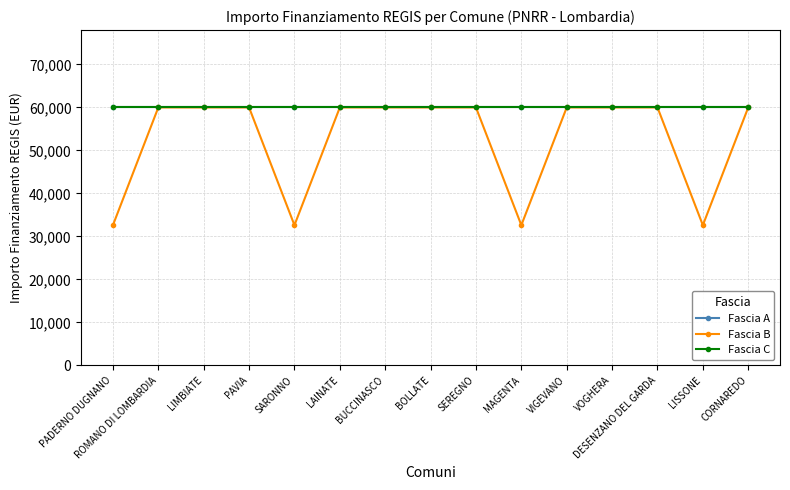

Reading left to right, list all the values displayed in this chart.

Fascia A: 59966	59966	59966	59966	59966	59966	59966	59966	59966	59966	59966	59966	59966	59966	59966
Fascia B: 32589	59966	59966	59966	32589	59966	59966	59966	59966	32589	59966	59966	59966	32589	59966
Fascia C: 59966	59966	59966	59966	59966	59966	59966	59966	59966	59966	59966	59966	59966	59966	59966